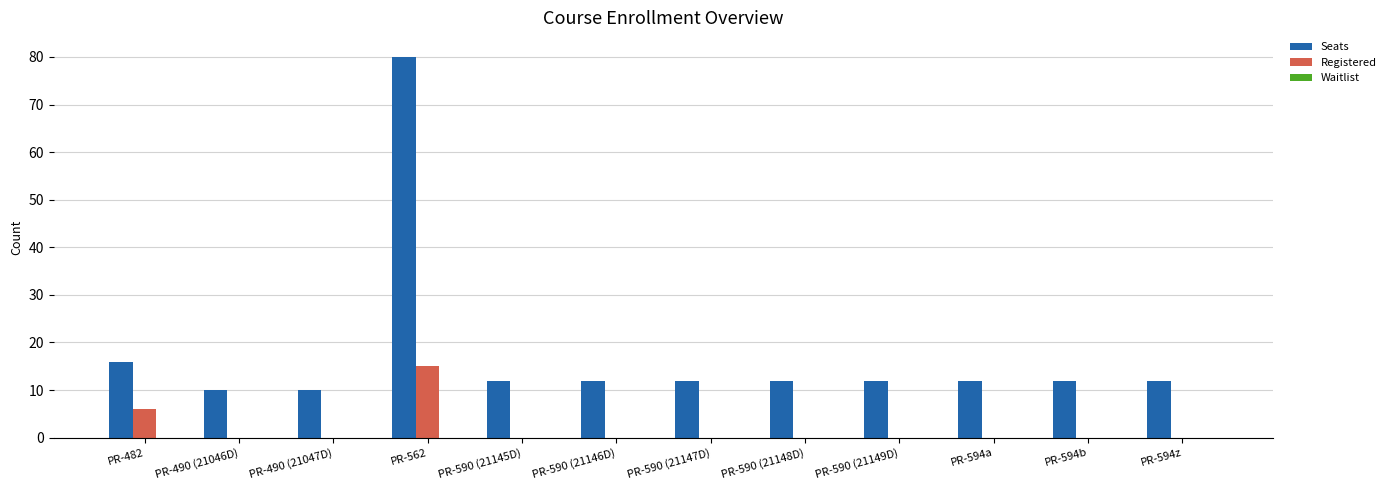

Which label corresponds to the largest value in the chart?

PR-562